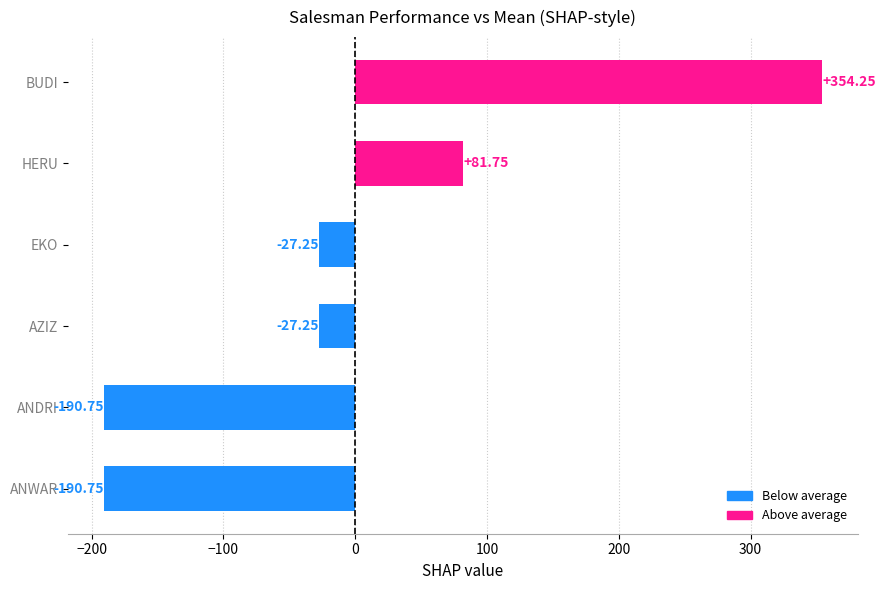

What is the change in value from ANDRI to BUDI?

+545.0